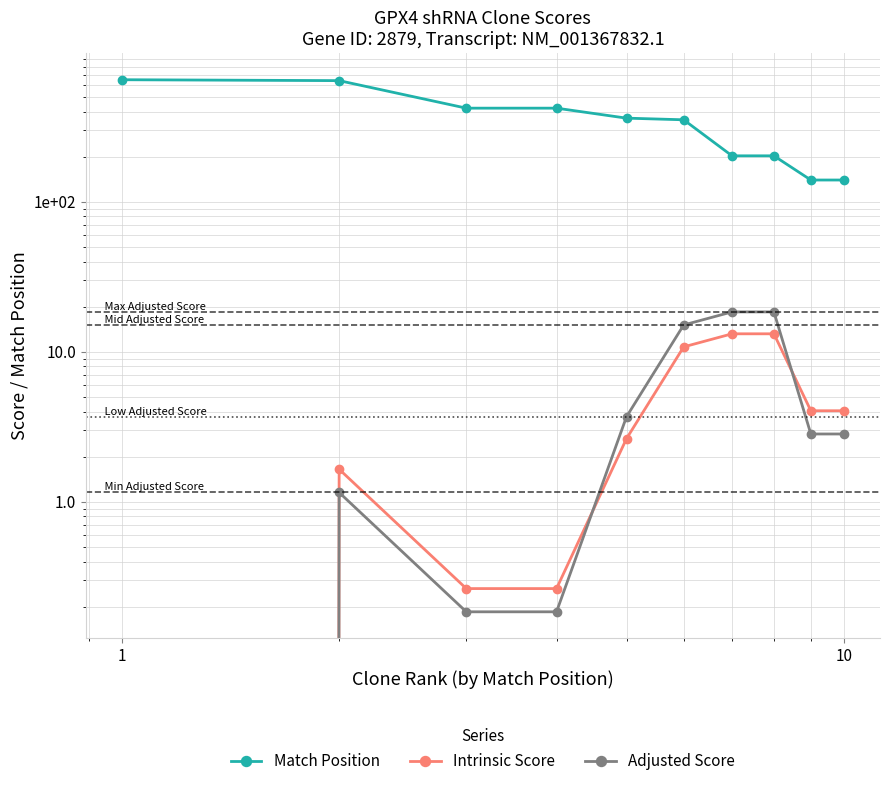

What is the difference between the maximum and minimum values in the Intrinsic Score series?

13.2